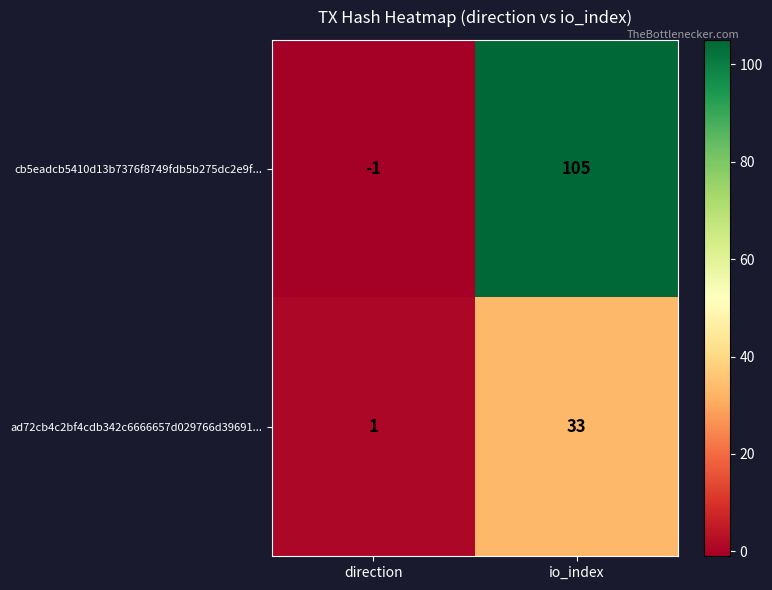

At which label is ad72cb4c2bf4cdb342c6666657d029766d39691... closest to 17?

direction